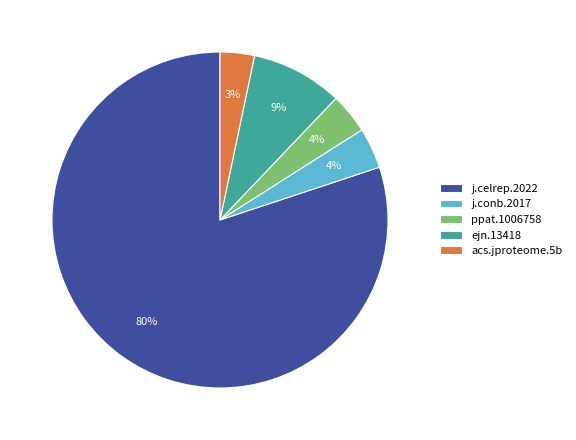

True or false: j.celrep.2022 accounts for 71% of the total.

False